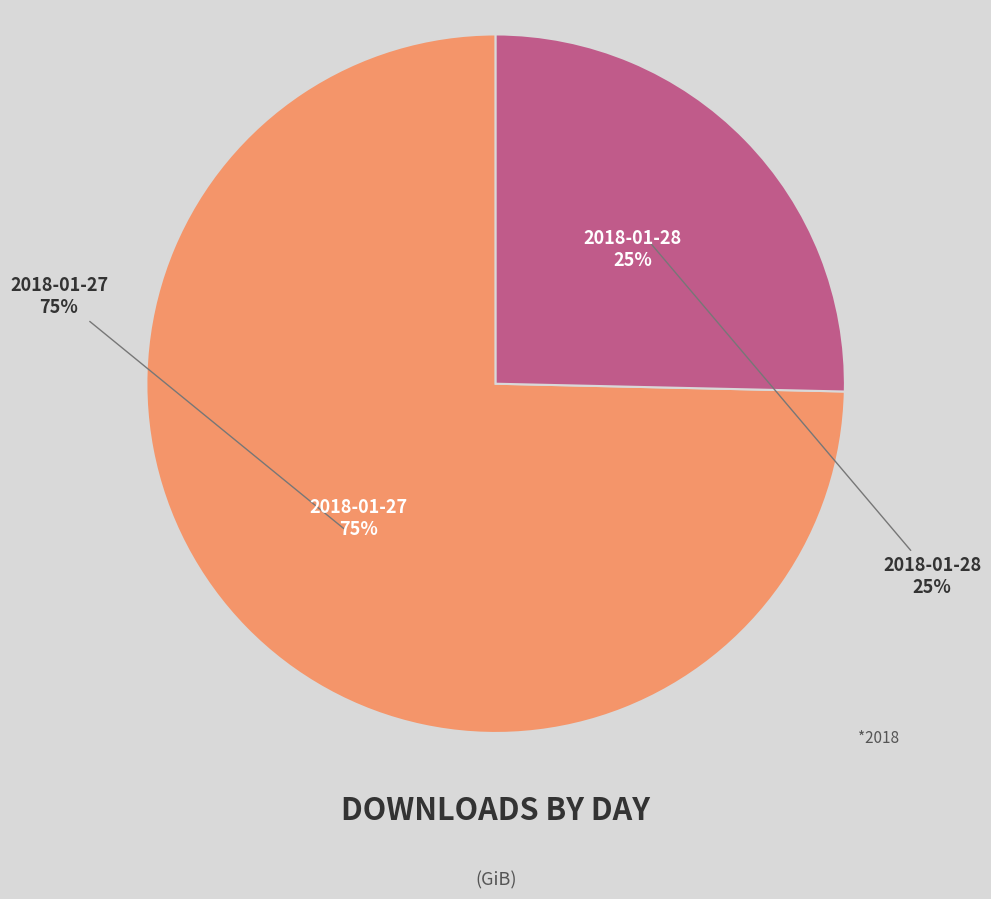

The 2018-01-28 slice represents 25% of the pie. True or false?

True